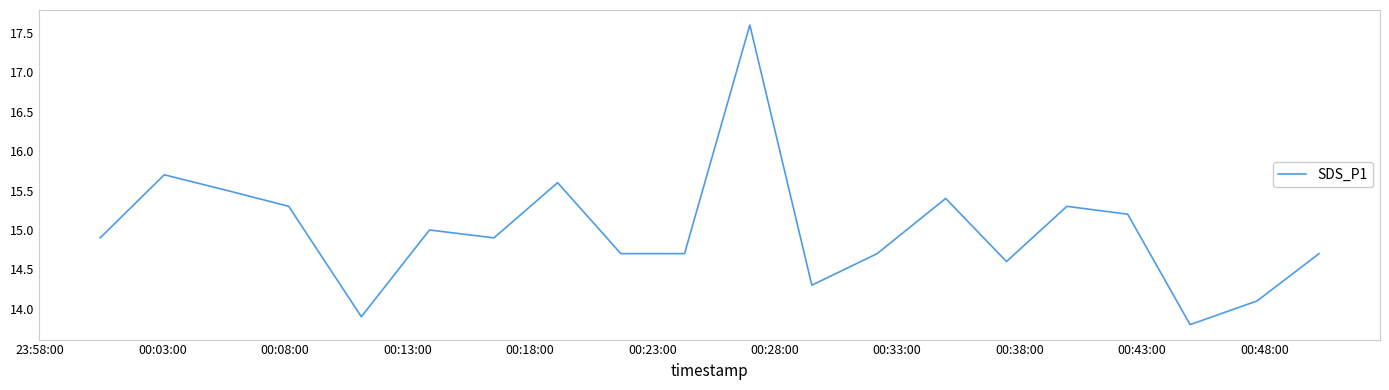

What is the difference between the maximum and minimum values?

3.8